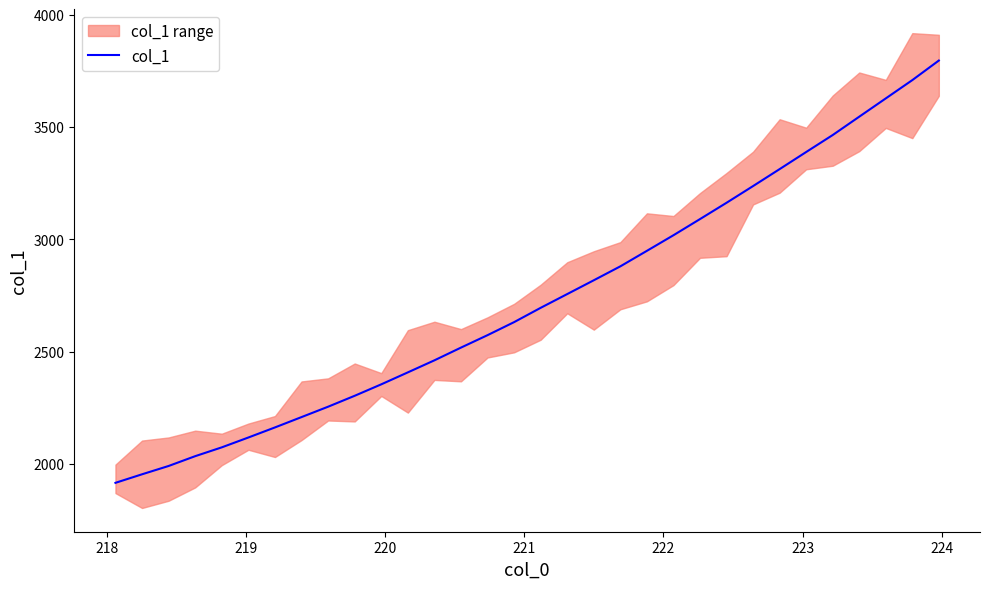

What is the lowest value of the col_1 series?

1914.5